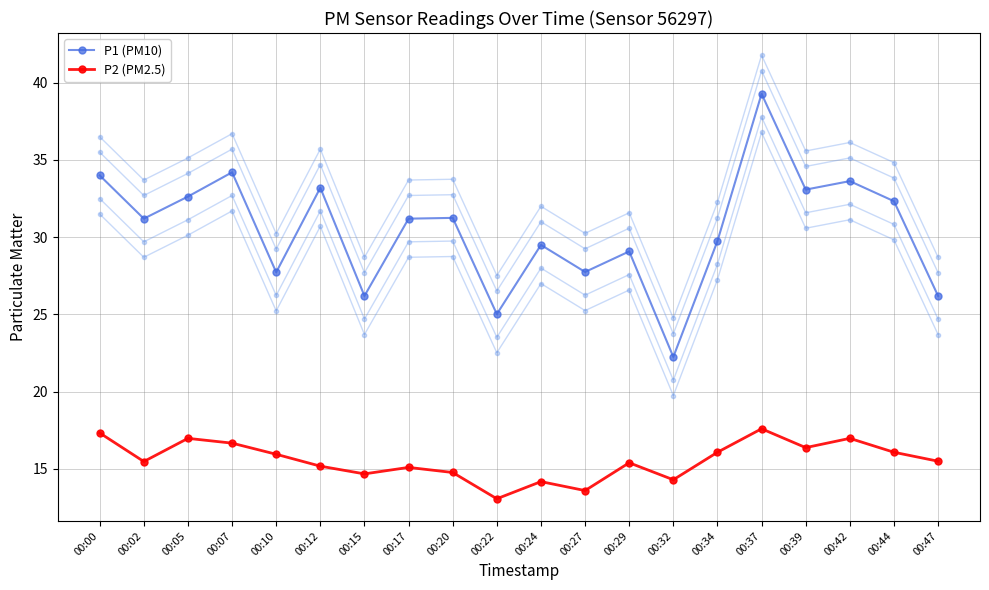

How many data points does each series have?

20